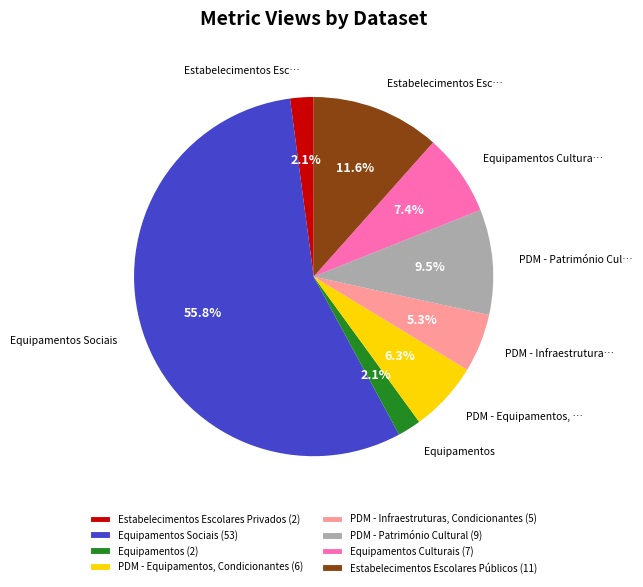

True or false: PDM - Património Cultural accounts for 19% of the total.

False